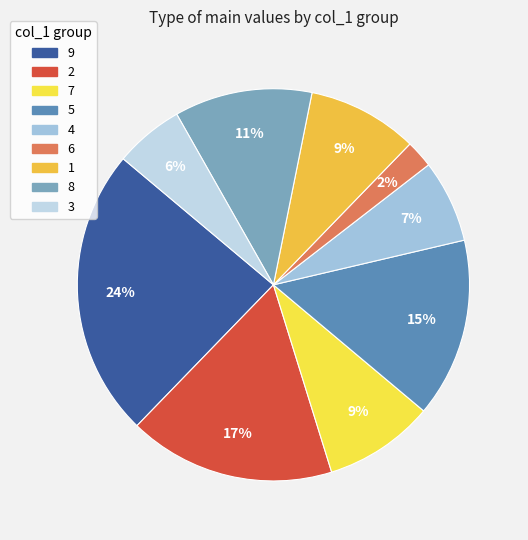

How many slices are in this pie chart?

9